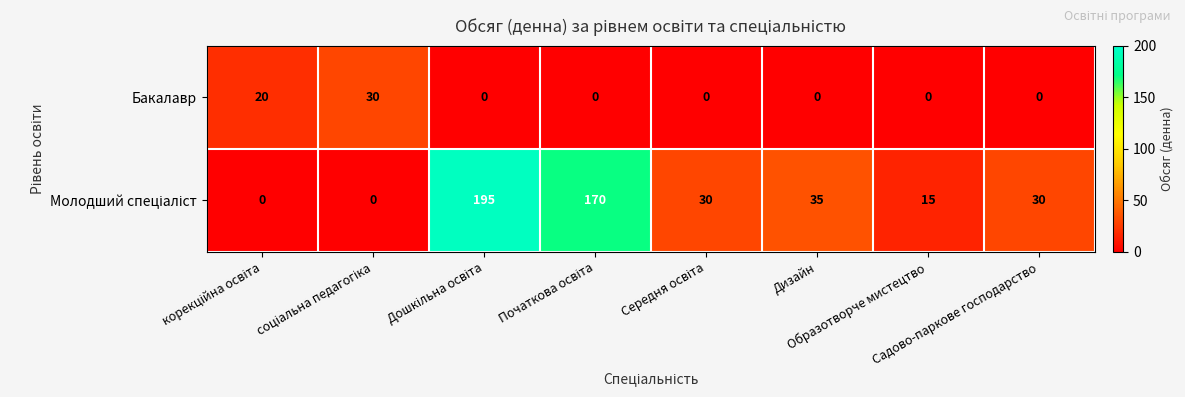

What is the difference between the highest and lowest values at Дизайн?

35